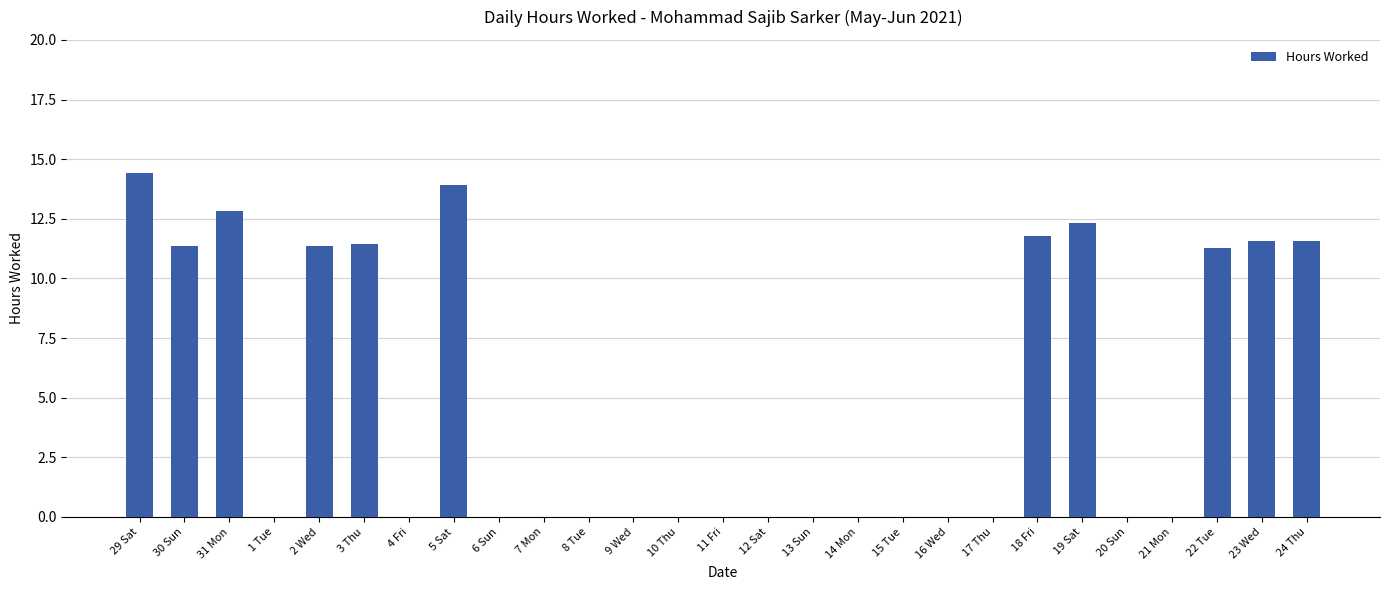

Which has a higher value, 8 Tue or 22 Tue?

22 Tue